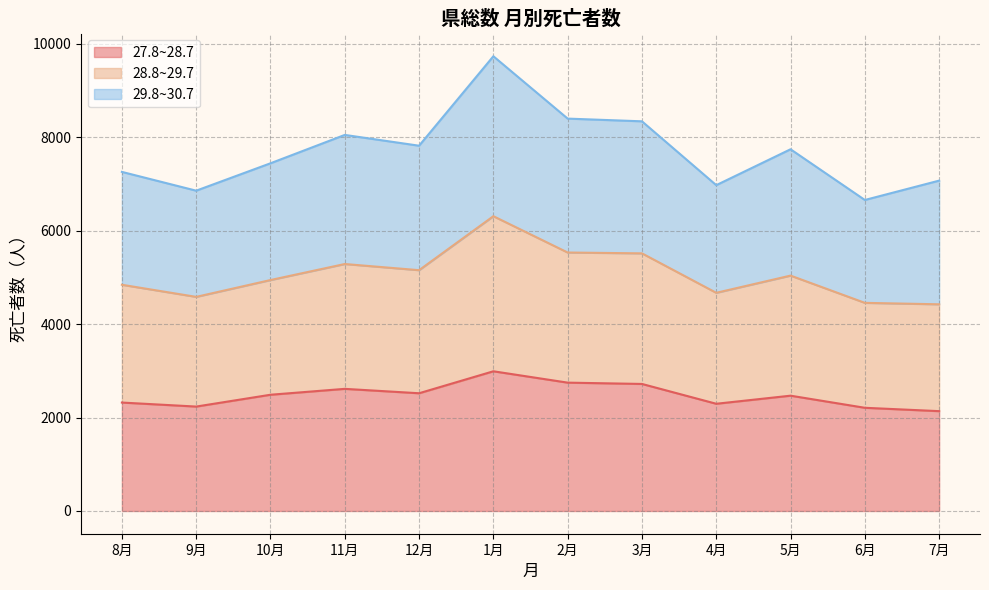

Which label corresponds to the smallest value in the chart?

7月